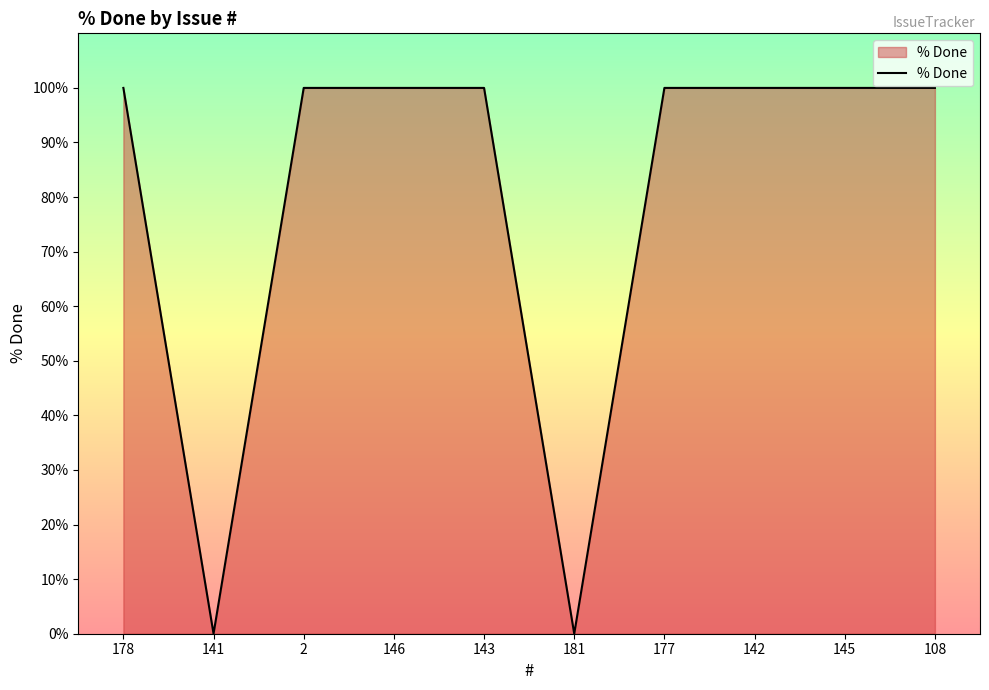

What is the maximum value shown in the chart?

100